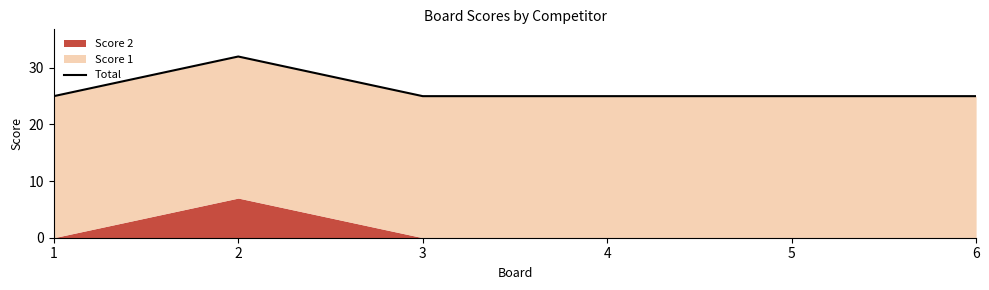

Where is the data nearest to the value 28?

1